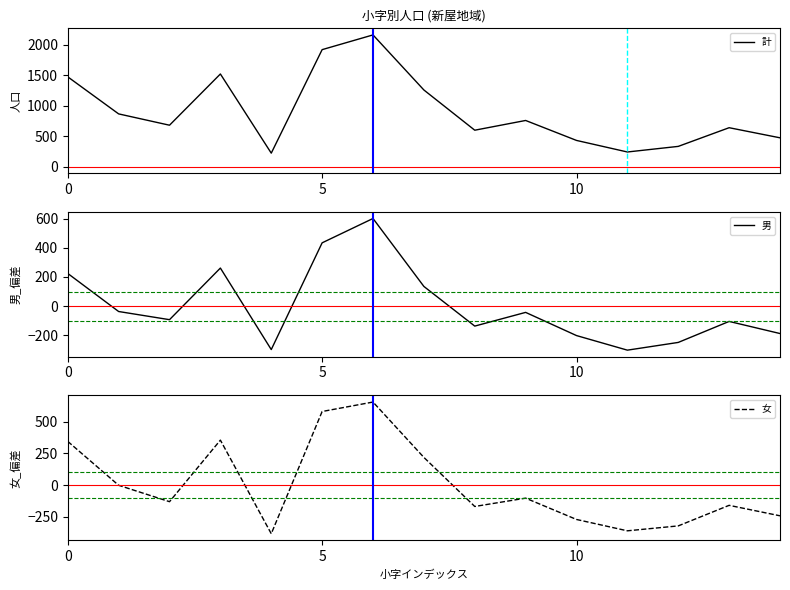

At which category does 男 reach its first local peak?

3